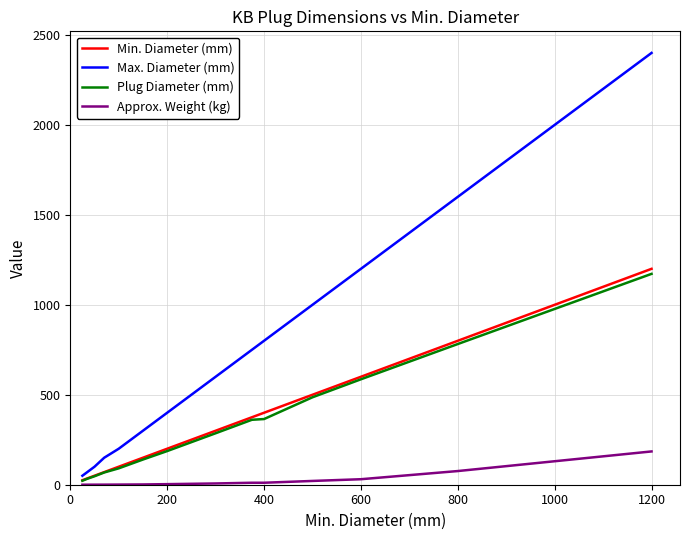

Which series has the largest total across all categories?

Max. Diameter (mm)